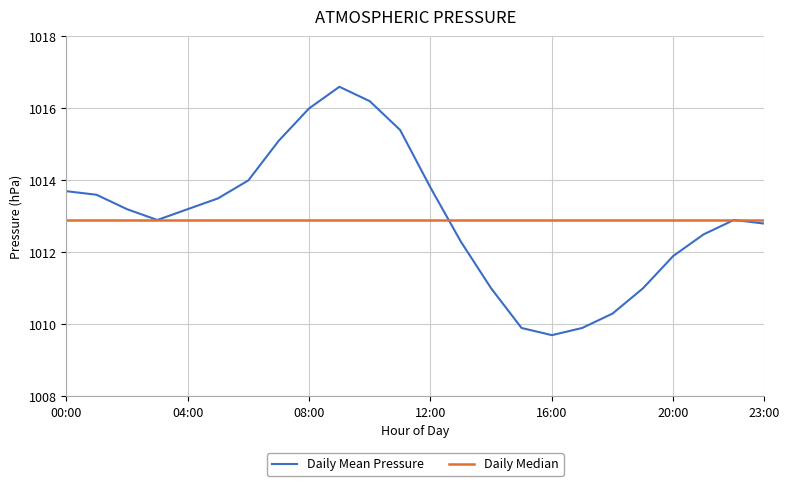

What is the lowest value of the Daily Mean Pressure series?

1009.7